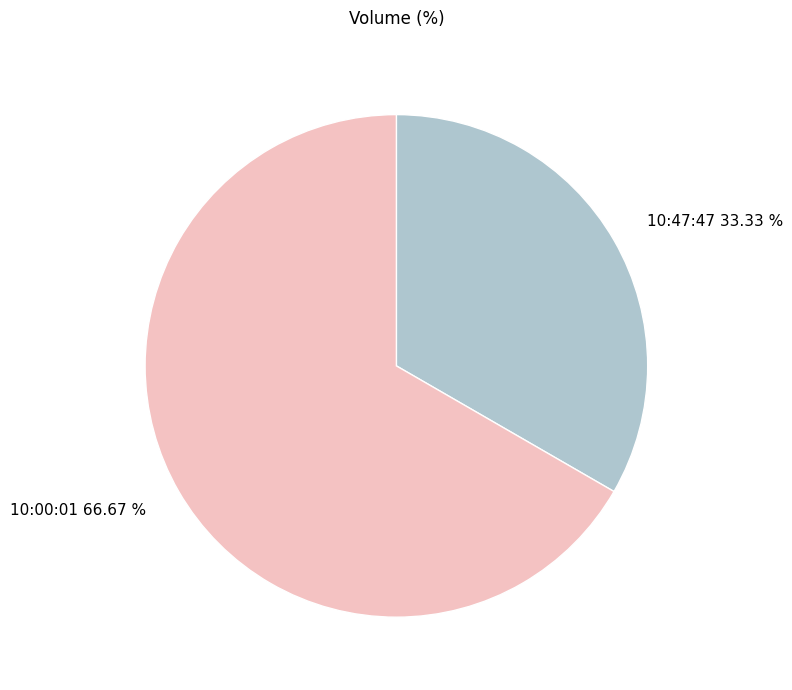

Which category accounts for the majority?

10:00:01